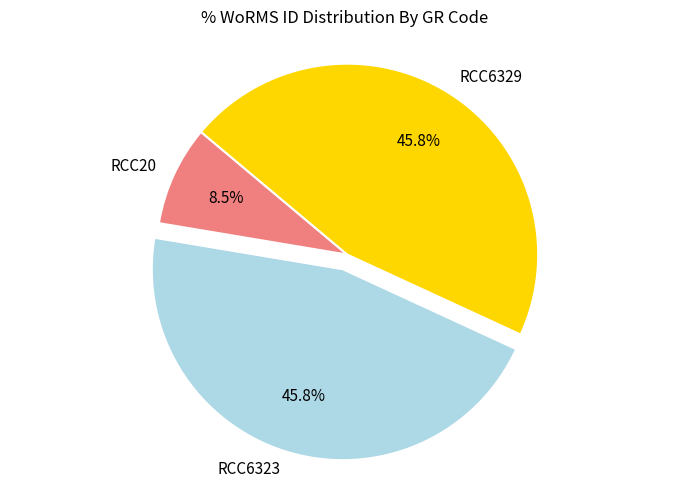

Combined, what portion of the pie is RCC6329 and RCC6323?

91.5%